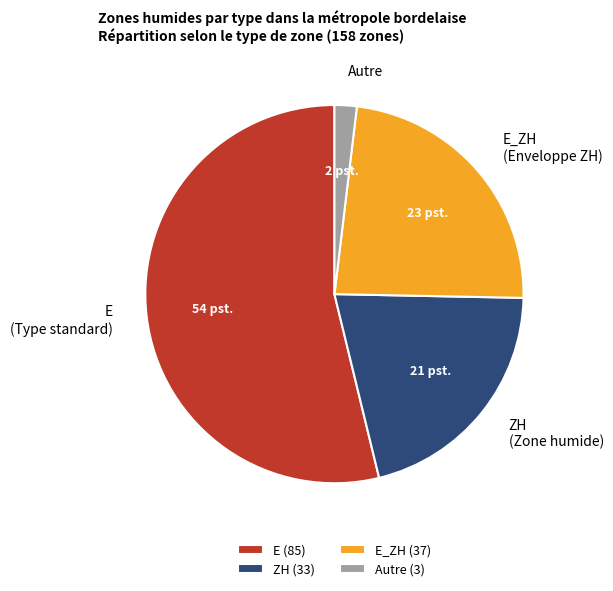

Is the sum of ZH and E_ZH greater than half?

No